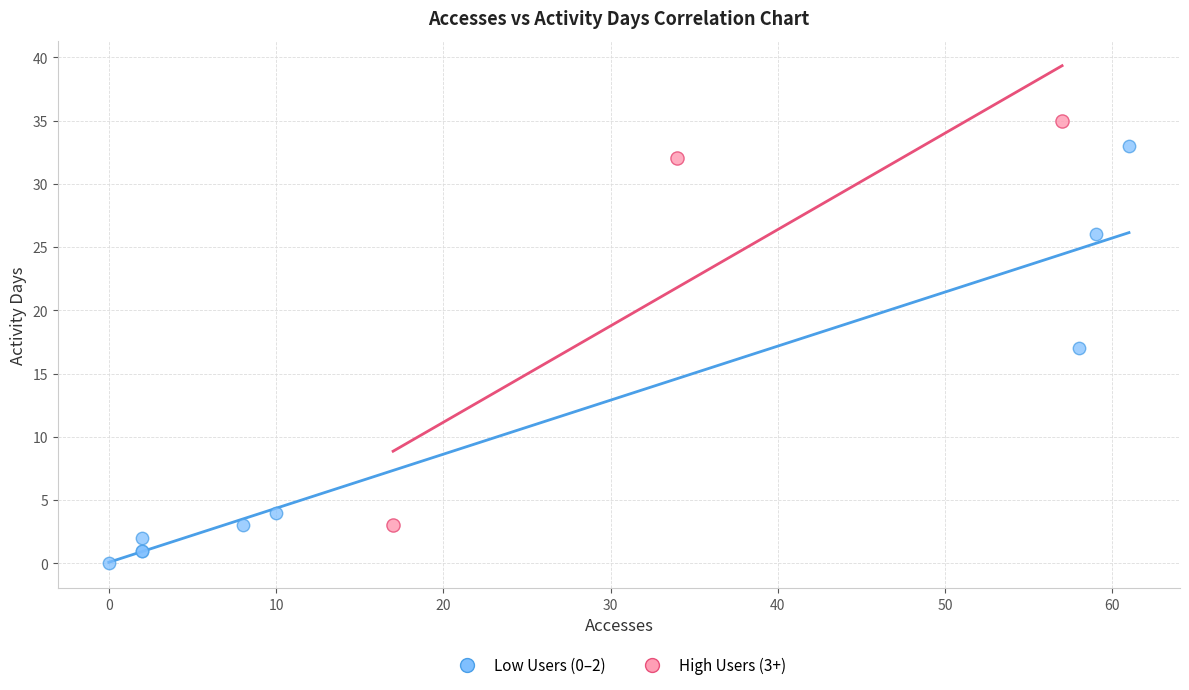

Which series reaches the minimum Y coordinate?

Low Users (0–2)